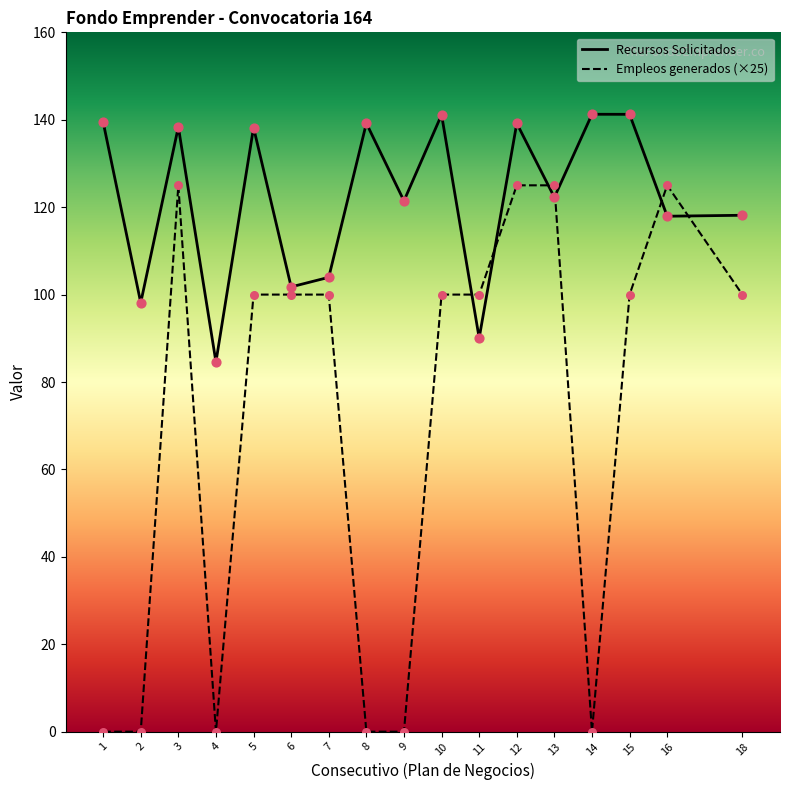

Which series has the largest total across all categories?

Recursos Solicitados